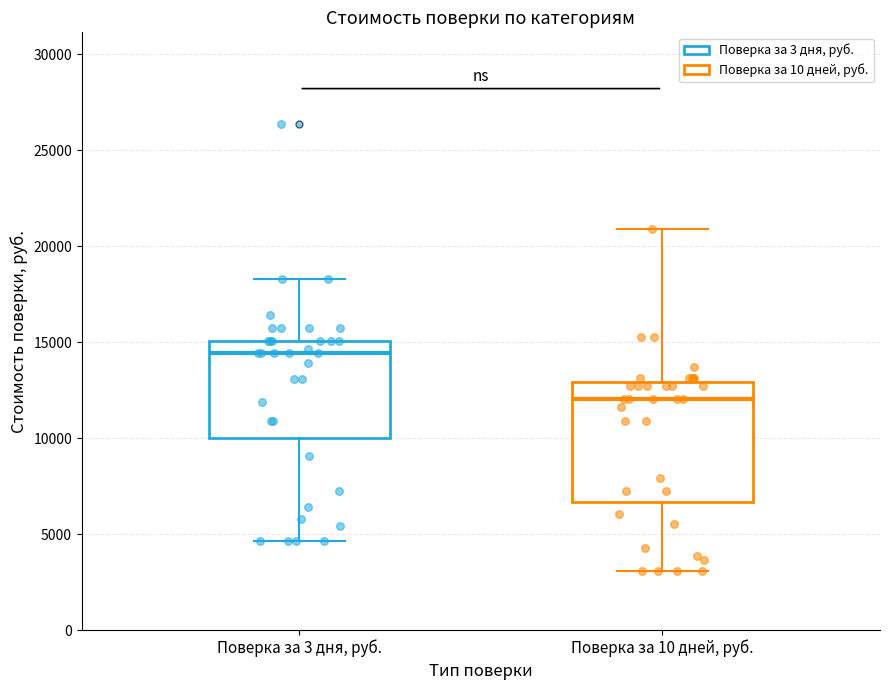

Which box is the tallest, from its lower edge to its upper edge?

Поверка за 10 дней, руб.